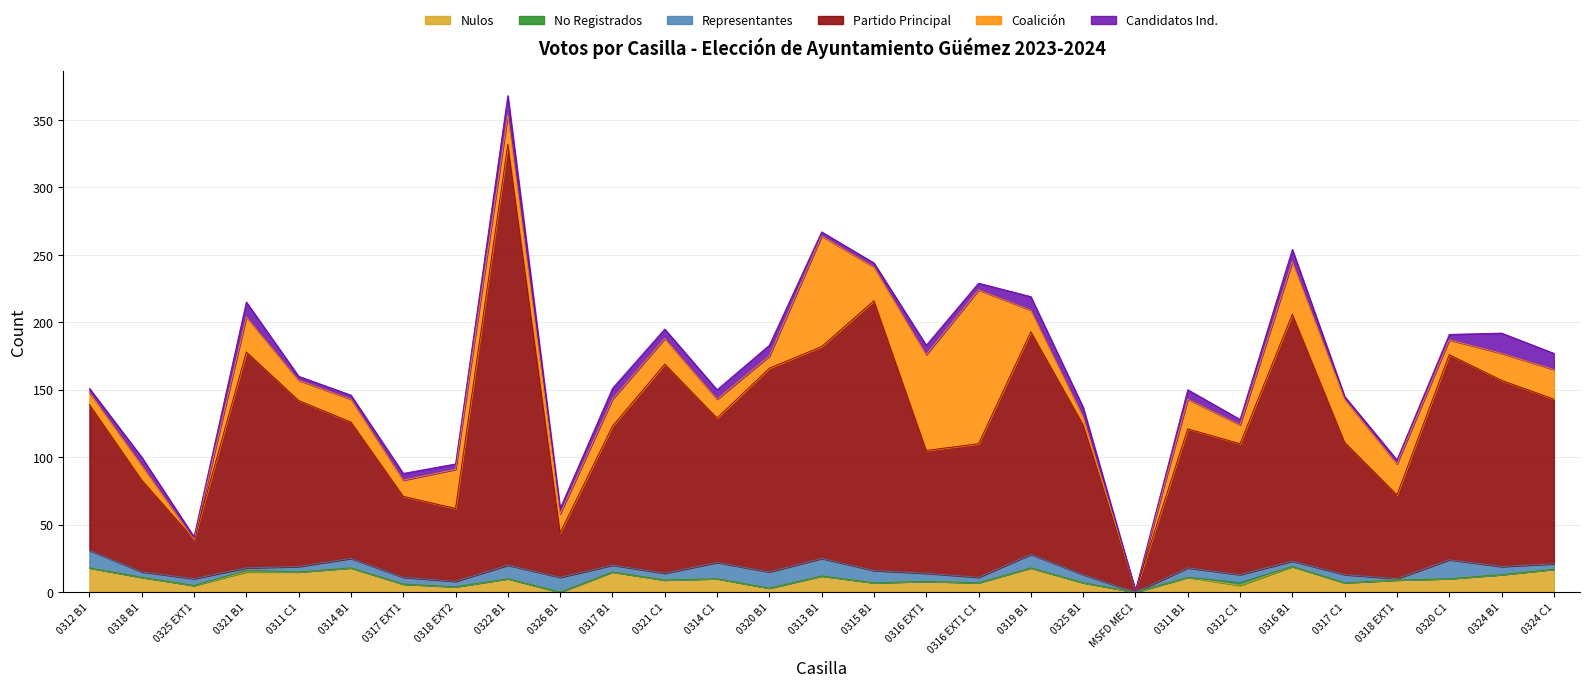

What is the difference between the highest and lowest values at 0318 EXT2?

54